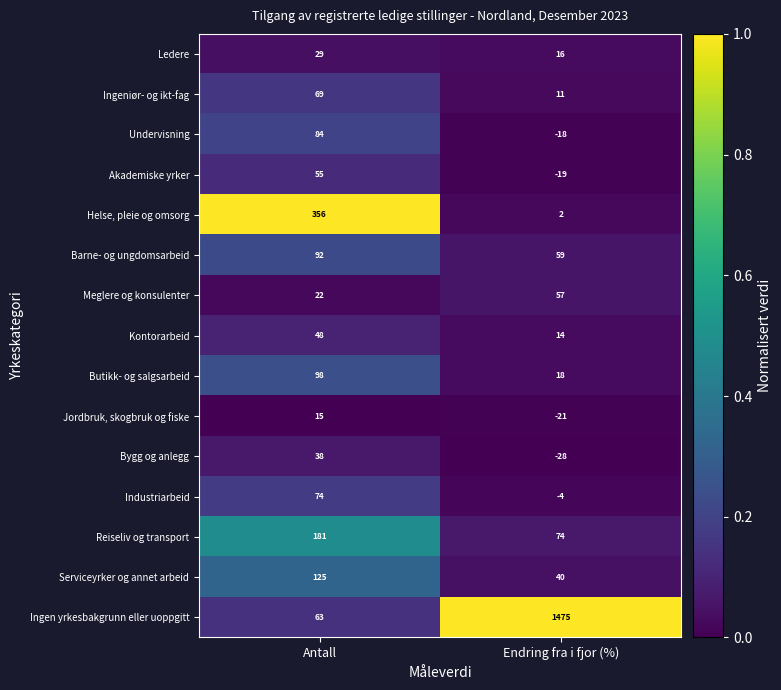

At Endring fra i fjor (%), list the series in order from largest to smallest.

Ingen yrkesbakgrunn eller uoppgitt, Reiseliv og transport, Barne- og ungdomsarbeid, Meglere og konsulenter, Serviceyrker og annet arbeid, Butikk- og salgsarbeid, Ledere, Kontorarbeid, Ingeniør- og ikt-fag, Helse, pleie og omsorg, Industriarbeid, Undervisning, Akademiske yrker, Jordbruk, skogbruk og fiske, Bygg og anlegg